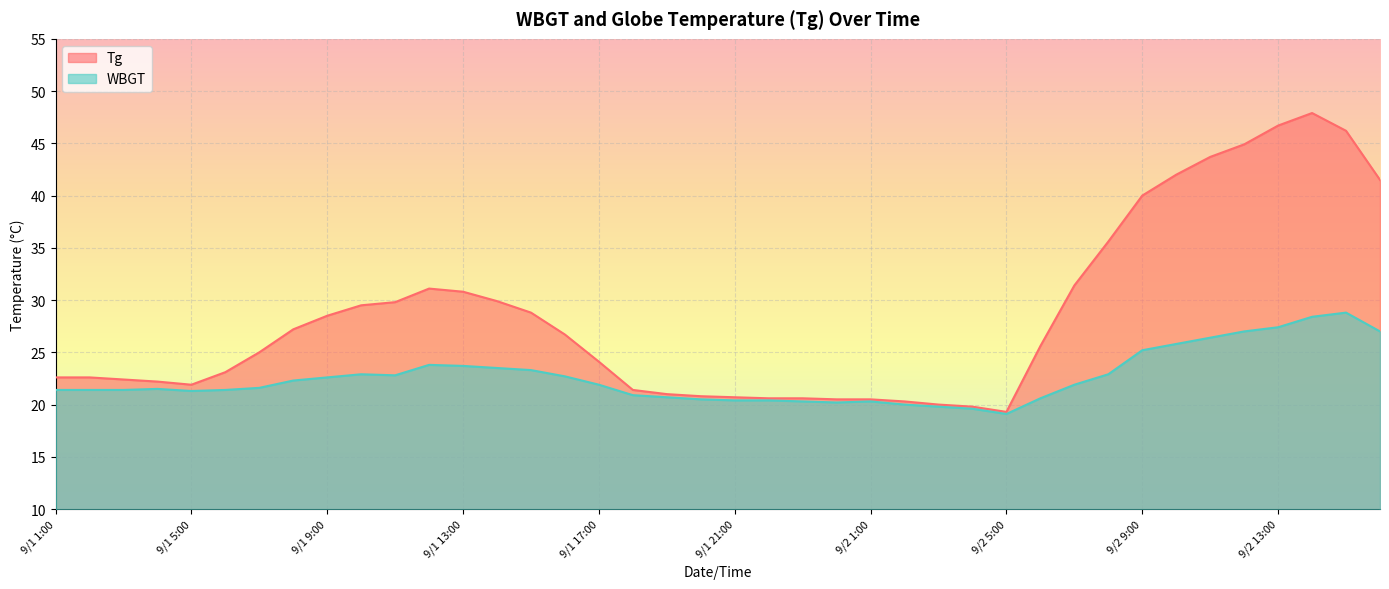

What is the difference between the second highest and minimum values in the WBGT series?

9.3